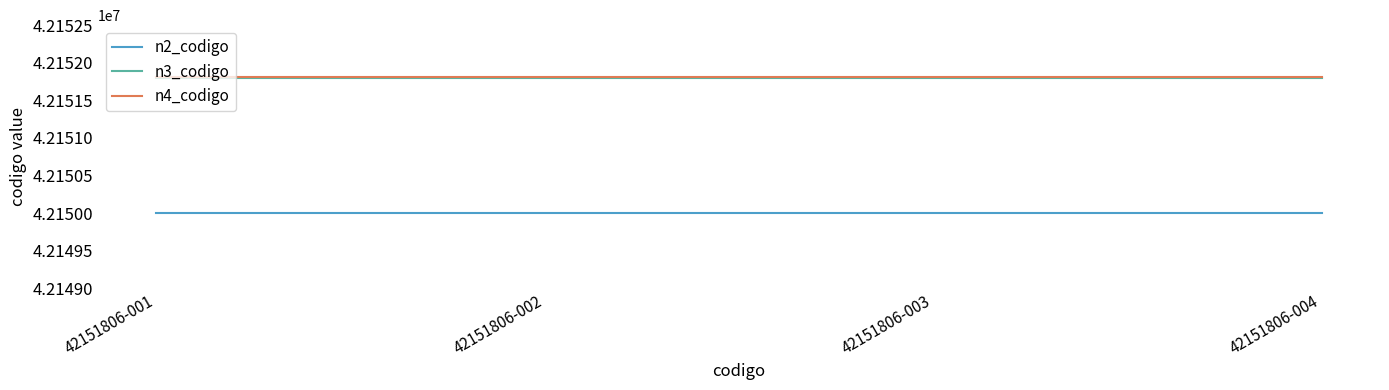

Reading left to right, extract all data points from this chart.

n2_codigo: 42150000	42150000	42150000	42150000
n3_codigo: 42151800	42151800	42151800	42151800
n4_codigo: 42151806	42151806	42151806	42151806